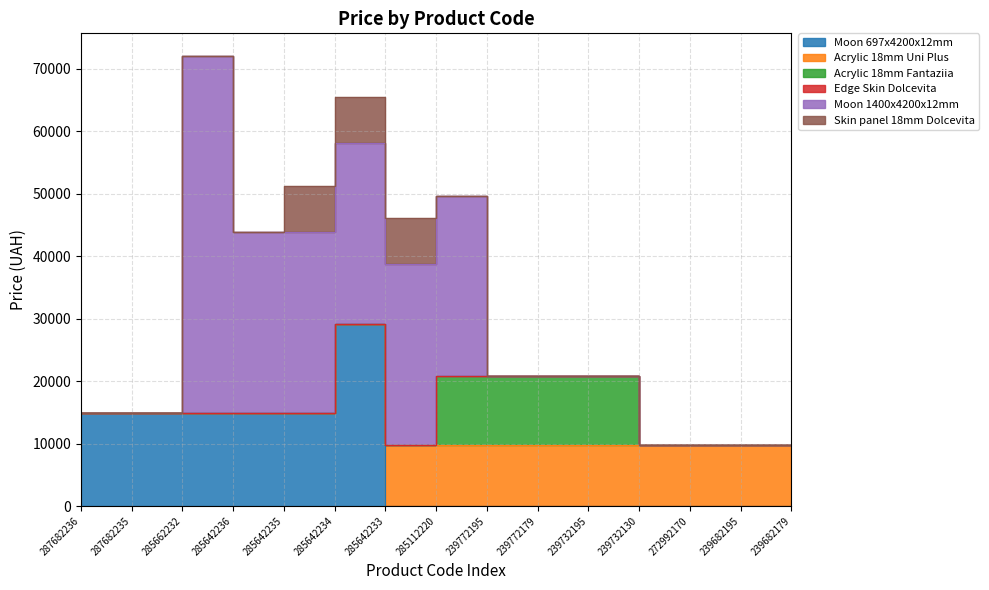

Which series has the largest range (max minus min)?

Moon 1400x4200x12mm